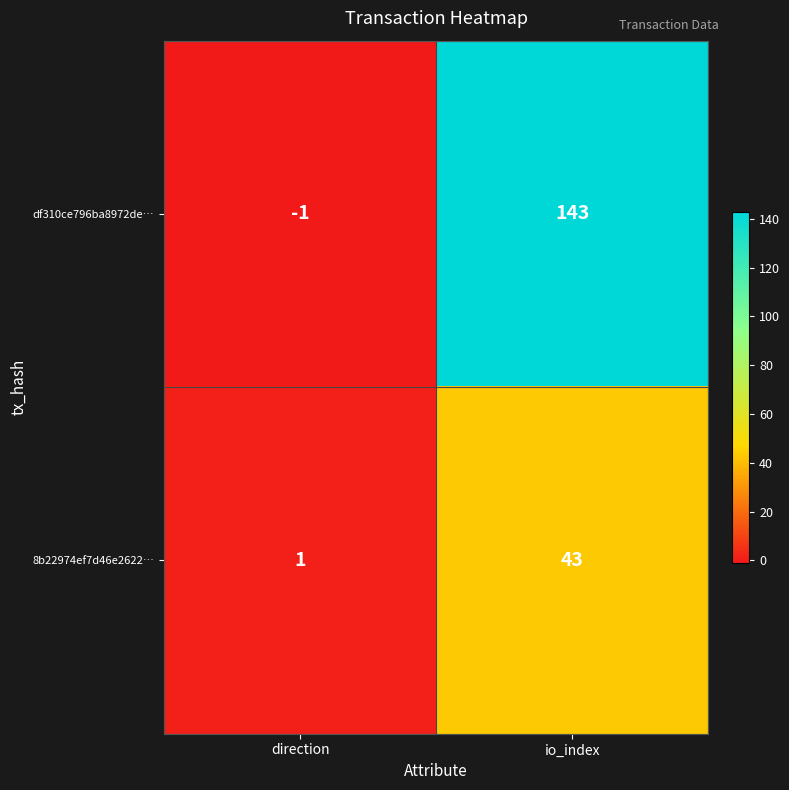

What is the highest value of the df310ce796ba8972de… series?

143